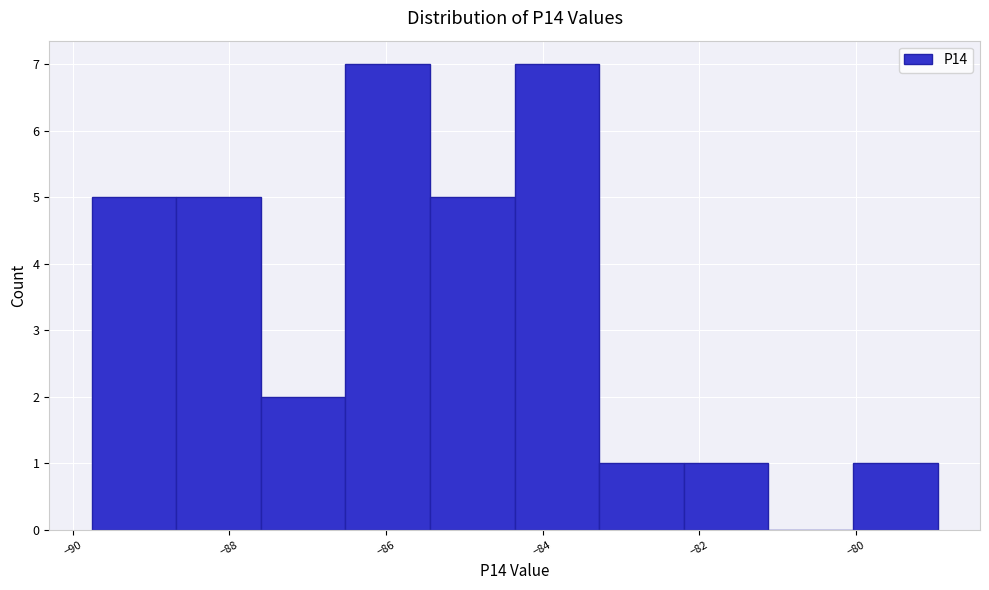

How tall is the bar that spans -88.6 to -87.6 on the x-axis? Neither the bar edges nor the heights are printed on the chart, so give them approximately, as read against the axes.

5